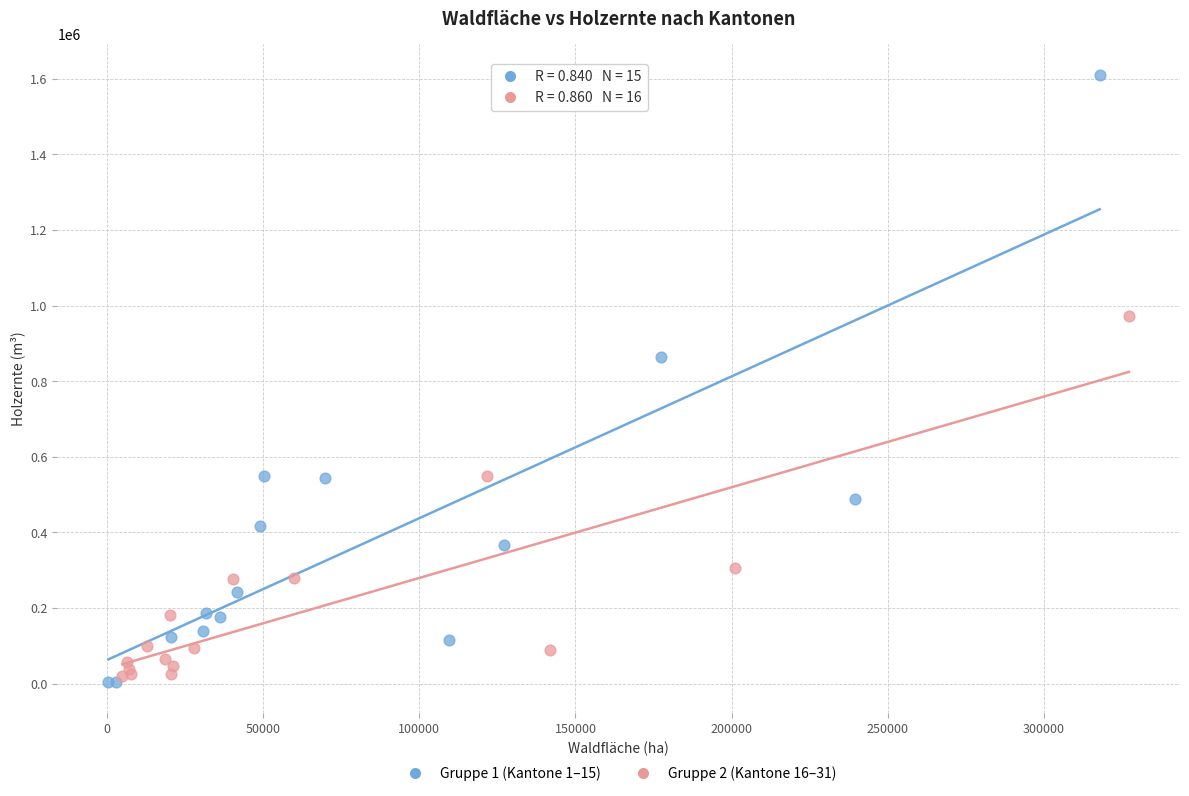

Which series reaches the maximum Y coordinate?

Gruppe 1 (Kantone 1–15)